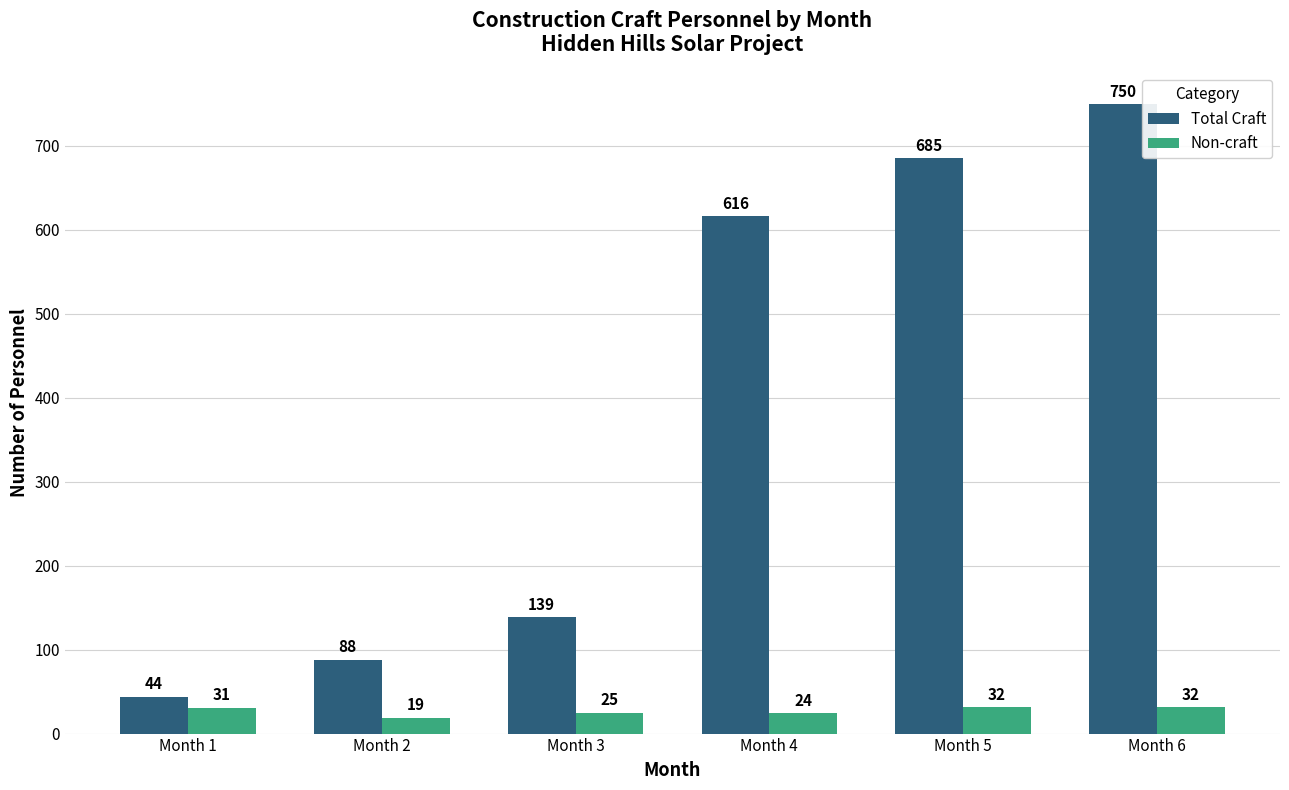

At how many categories does at least one series exceed 696?

1